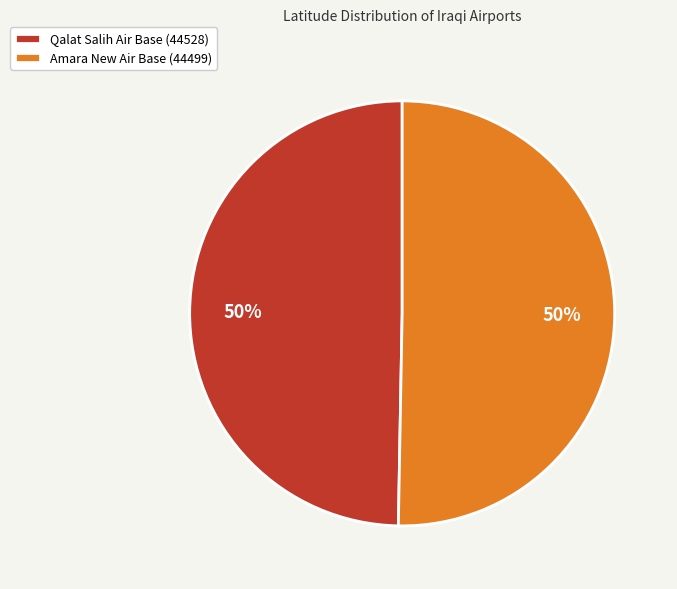

What is the ratio of the value at Amara New Air Base (44499) to the value at Qalat Salih Air Base (44528)?

1.0